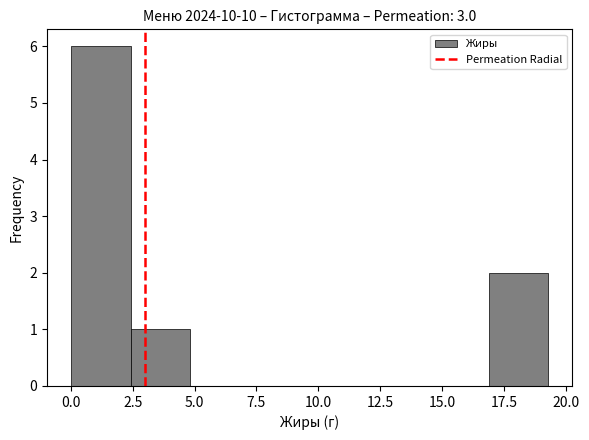

Reading left to right, list every bar in this chart as the range it spans on the x-axis followed by its height. Neither the bar edges nor the heights are printed on the chart, so give them approximately, as read against the axes.

0.0 to 2.5: 6
2.5 to 5.0: 1
5.0 to 7.0: 0
7.0 to 9.5: 0
9.5 to 12.0: 0
12.0 to 14.5: 0
14.5 to 17.0: 0
17.0 to 19.5: 2